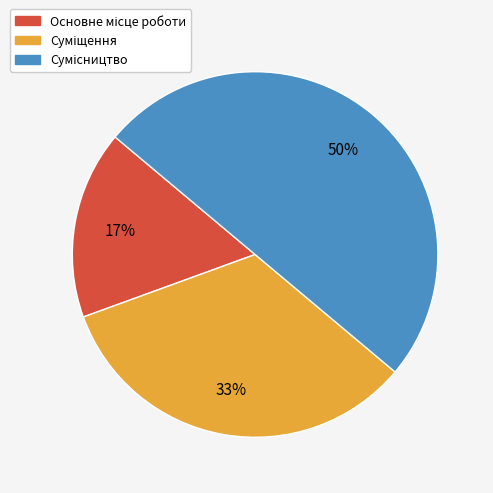

To the nearest percent, what is the difference between the largest and smallest slice percentages?

33%